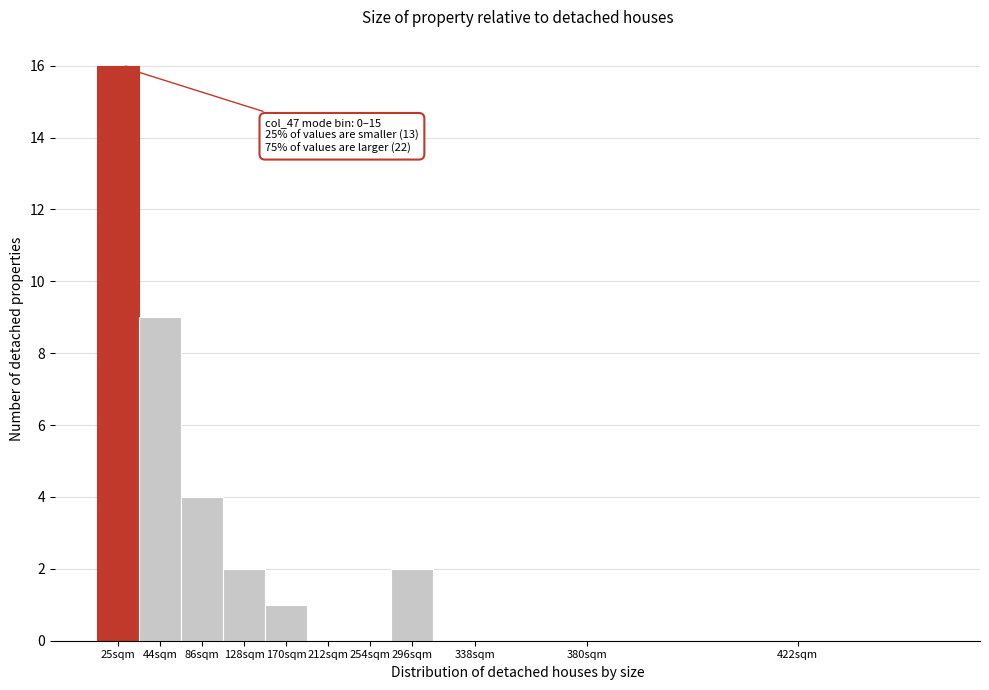

Reading left to right, extract all data points from this chart.

25sqm=16	44sqm=9	86sqm=4	128sqm=2	170sqm=1	212sqm=0	254sqm=0	296sqm=2	338sqm=0	380sqm=0	422sqm=0